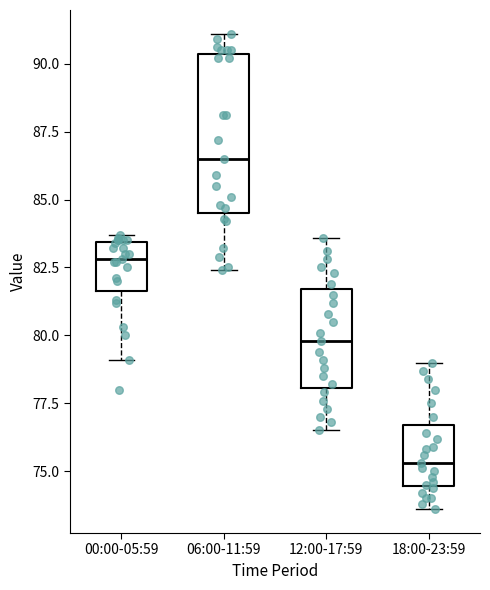

Where does the median line of the box for 06:00-11:59 sit on the y-axis? The values are not printed on the chart, so give them approximately, as read against the axis.

86.5